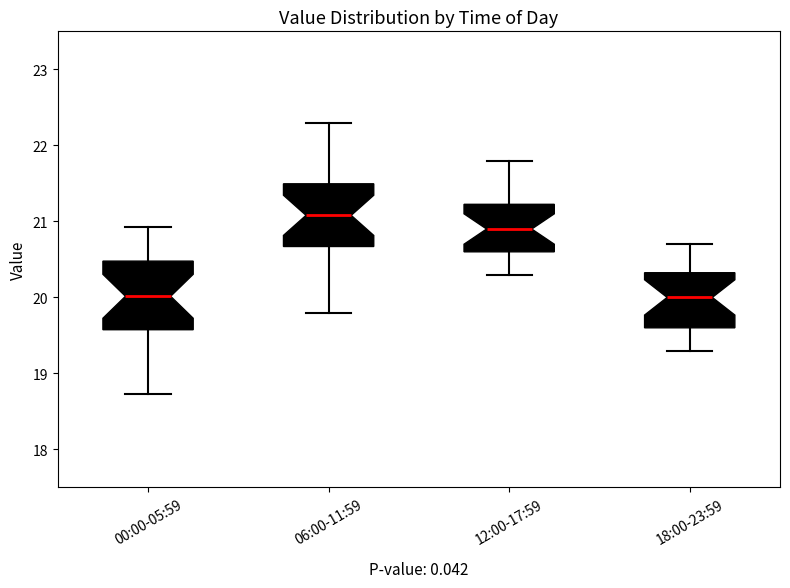

Reading left to right, transcribe this box plot: for each box, give where its median line is, the range the box spans, and where its two whiskers end, as read against the y-axis. The values are not printed on the chart, so give them approximately, as read against the axis.

00:00-05:59: median 20.0, box 19.6 to 20.5, whiskers 18.7 to 20.9
06:00-11:59: median 21.1, box 20.7 to 21.5, whiskers 19.8 to 22.3
12:00-17:59: median 20.9, box 20.6 to 21.2, whiskers 20.3 to 21.8
18:00-23:59: median 20.0, box 19.6 to 20.3, whiskers 19.3 to 20.7